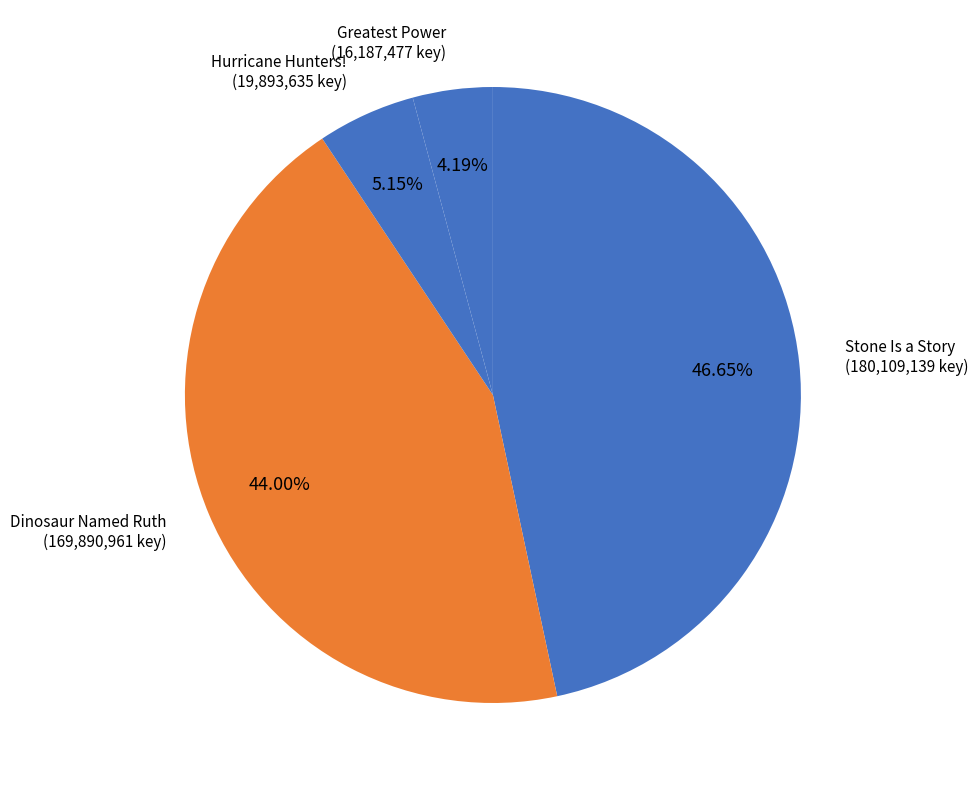

How many segments does this pie chart have?

4